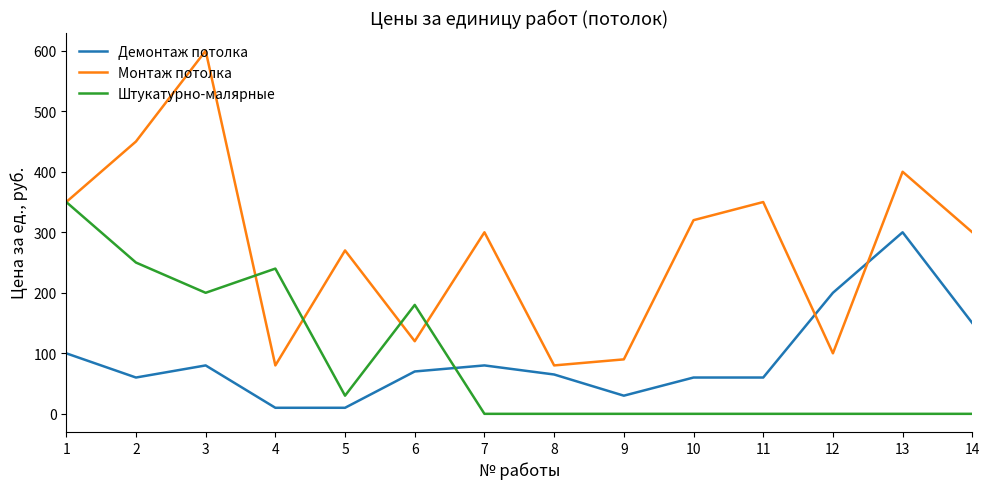

Reading left to right, what are all the values shown in this chart?

Демонтаж потолка: 1=100	2=60	3=80	4=10	5=10	6=70	7=80	8=65	9=30	10=60	11=60	12=200	13=300	14=150
Монтаж потолка: 1=350	2=450	3=600	4=80	5=270	6=120	7=300	8=80	9=90	10=320	11=350	12=100	13=400	14=300
Штукатурно-малярные: 1=350	2=250	3=200	4=240	5=30	6=180	7=0	8=0	9=0	10=0	11=0	12=0	13=0	14=0